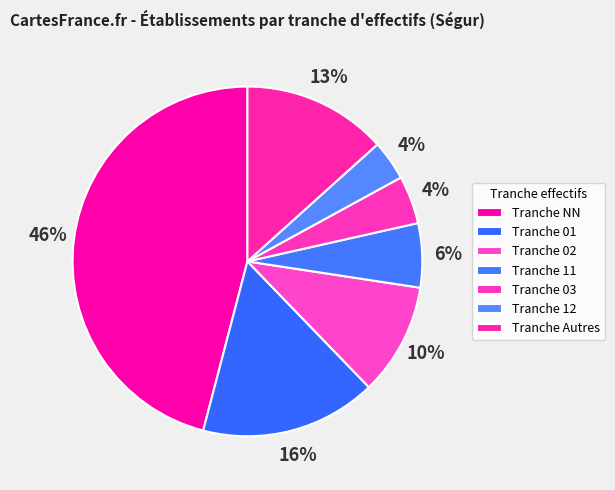

How many slices are in this pie chart?

7